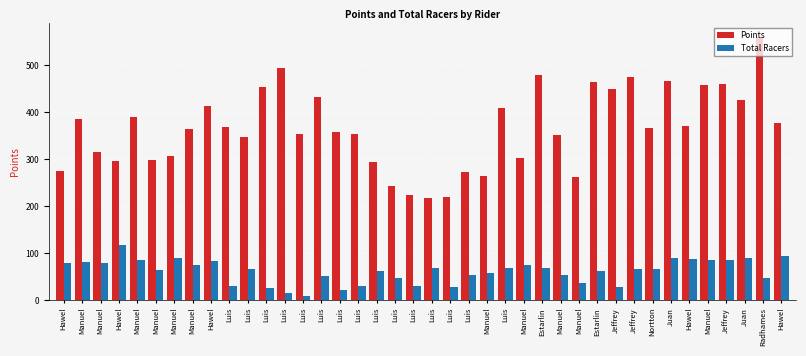

Rank the series by their maximum value, from lowest to highest.

Total Racers, Points